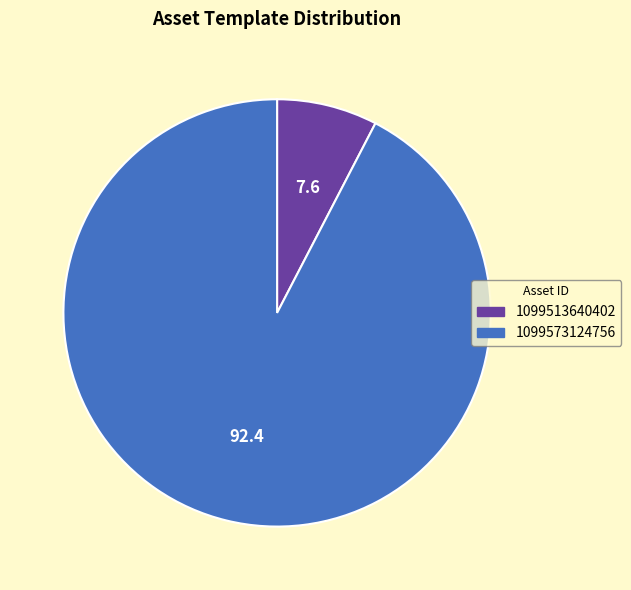

What is the majority slice?

1099573124756